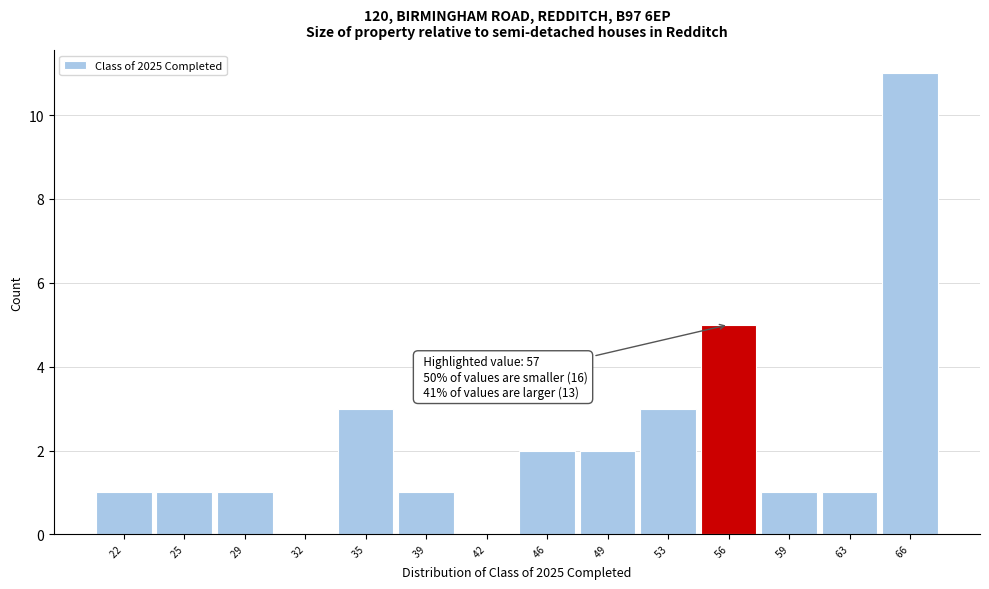

Over which range of the x-axis is the bar tallest?

64.5 to 68.0